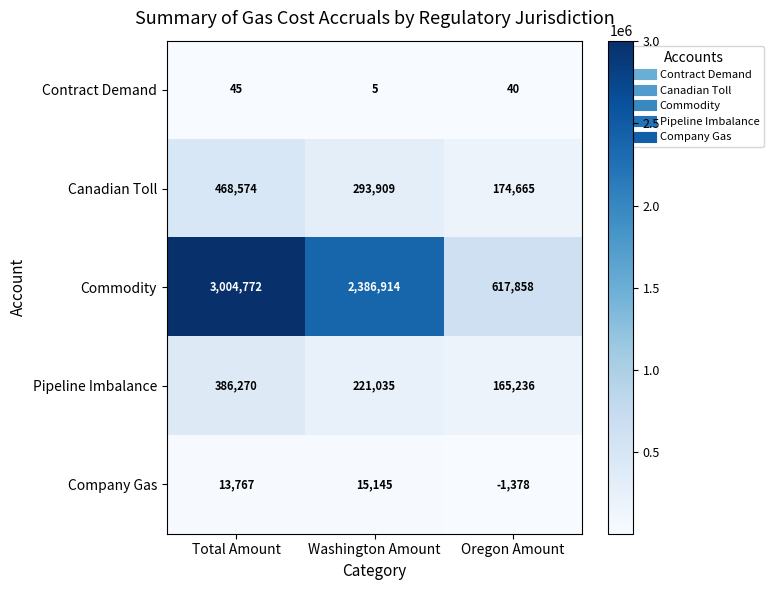

The Commodity series shows 1101331 at Oregon Amount. True or false?

False